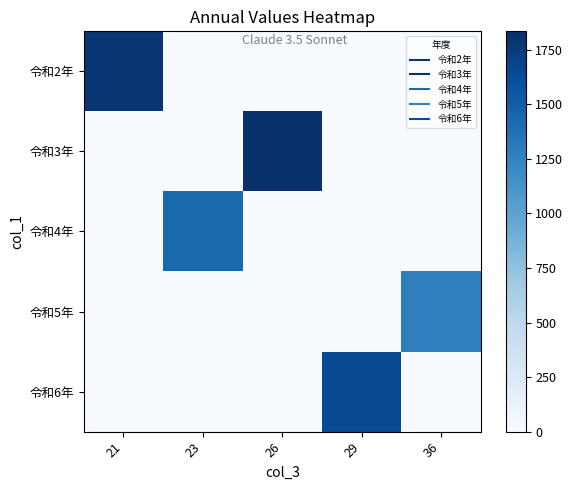

At which category does the chart reach its minimum across all series?

23